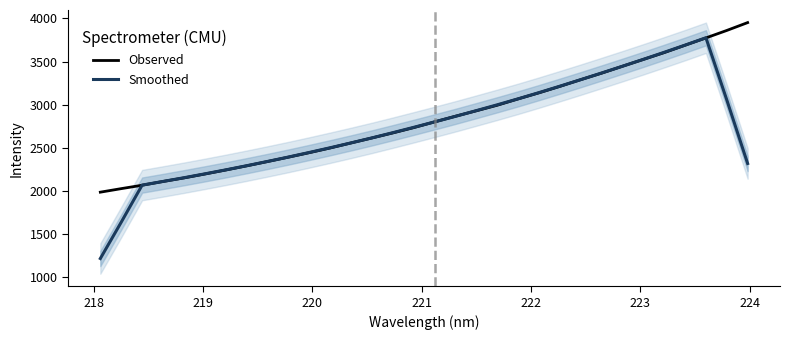

How many distinct data groups are displayed?

2